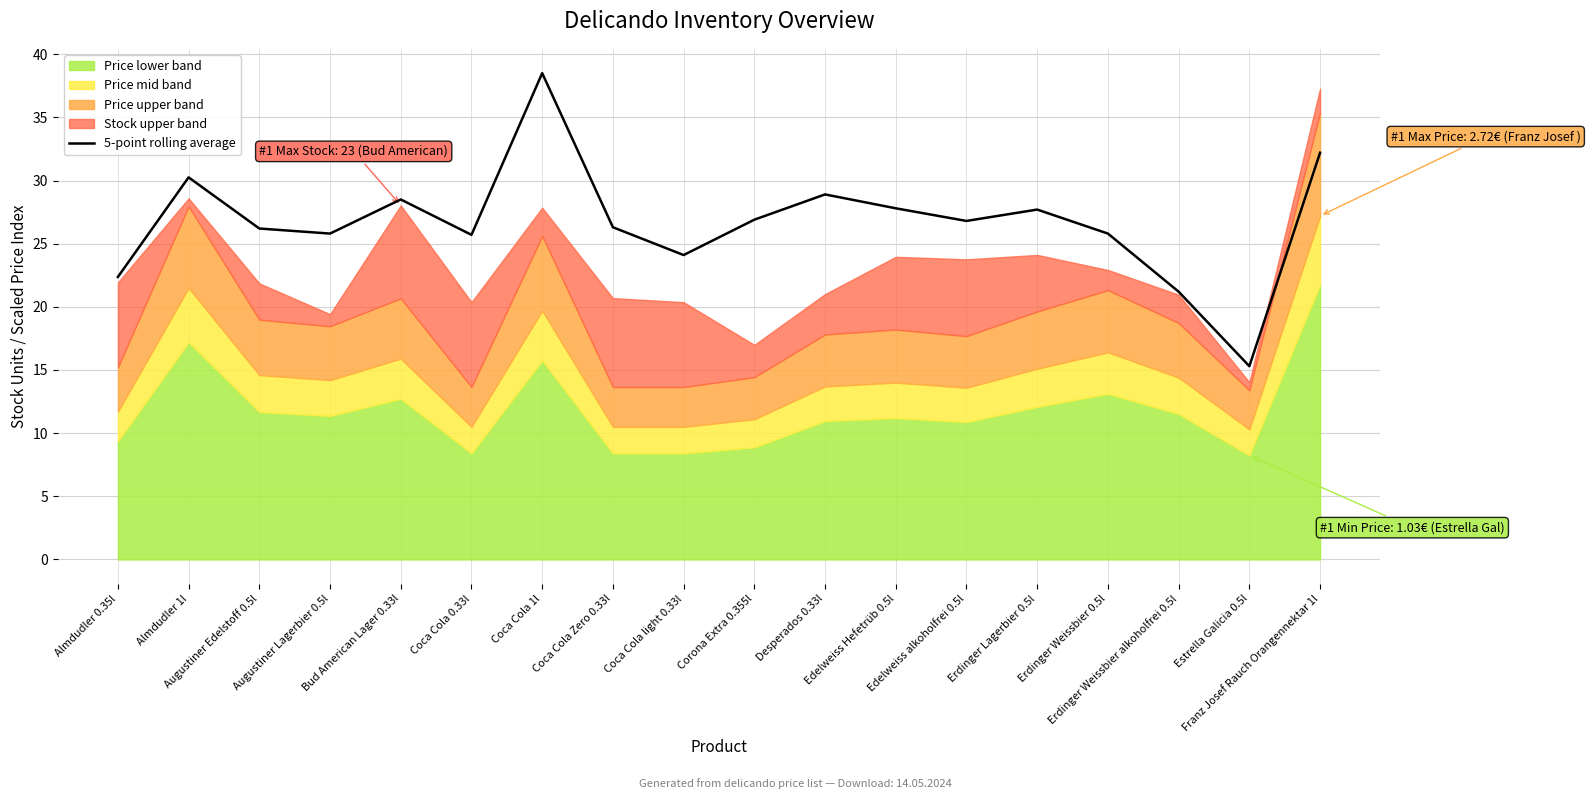

What value does the data have at Almdudler 0.35l?

22.4